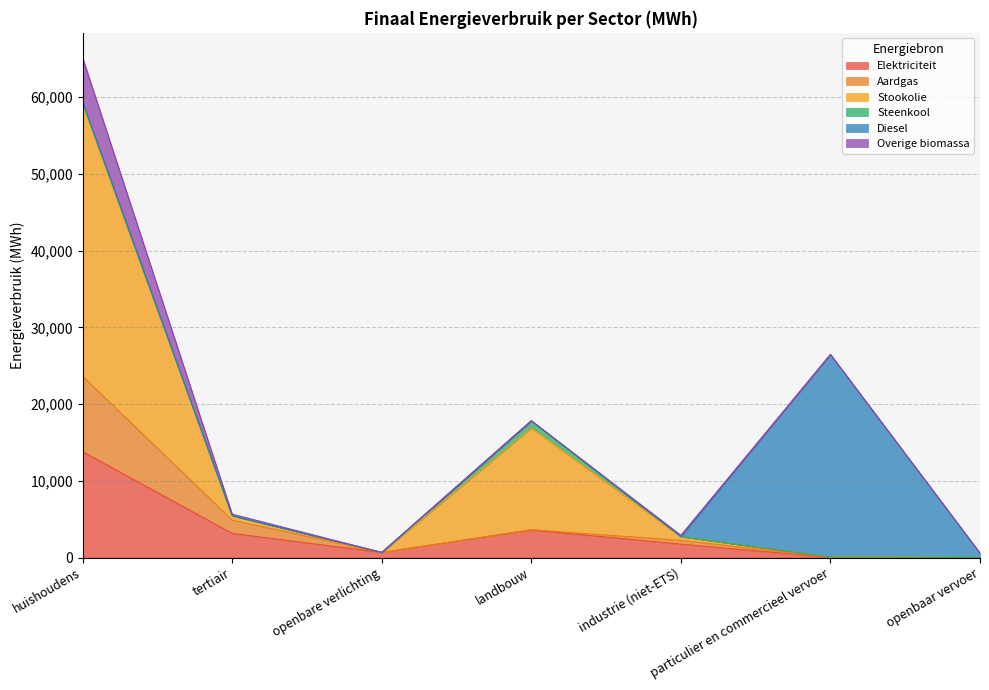

At which category is the sum across all series the highest?

huishoudens